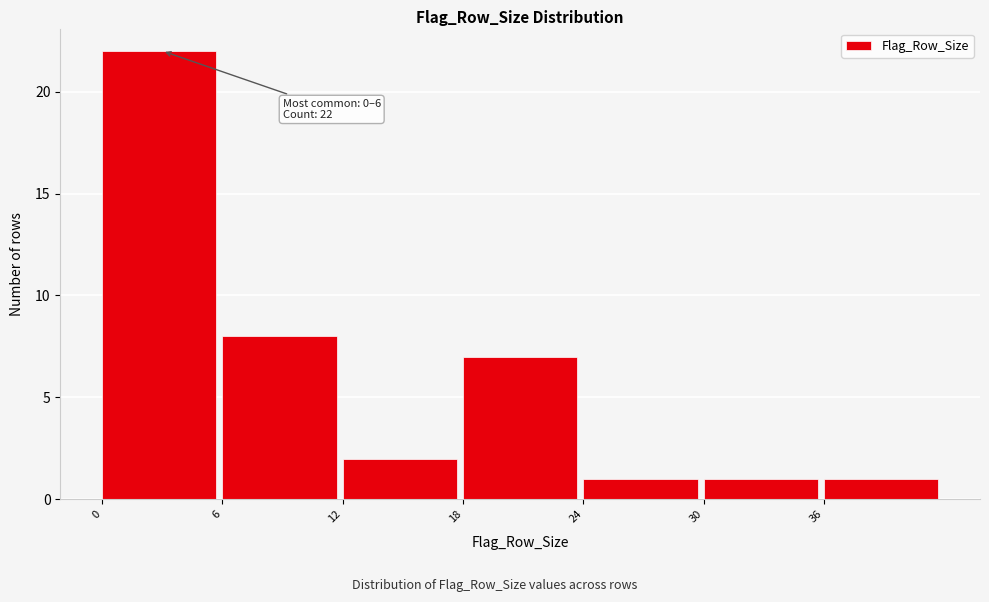

Which range on the x-axis has the tallest bar?

0 to 6